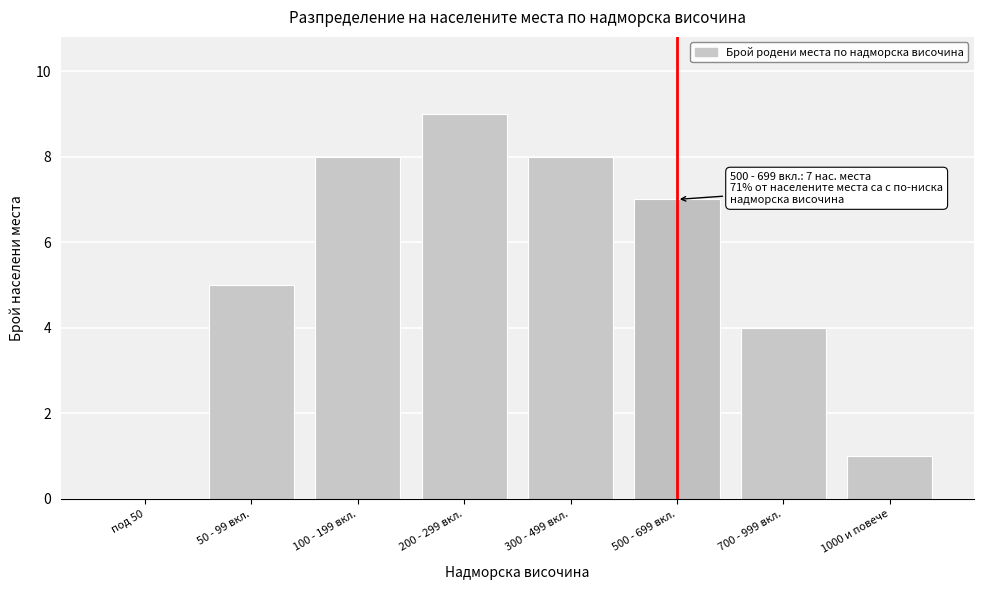

Reading left to right, what are all the values shown in this chart?

под 50=0	50 - 99 вкл.=5	100 - 199 вкл.=8	200 - 299 вкл.=9	300 - 499 вкл.=8	500 - 699 вкл.=7	700 - 999 вкл.=4	1000 и повече=1